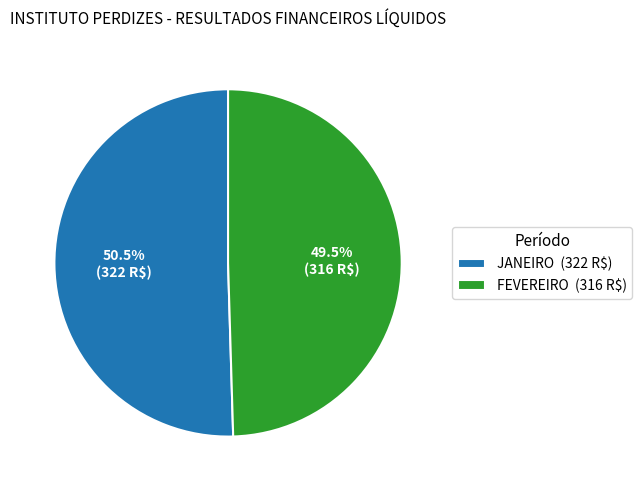

To the nearest percent, what is the combined percentage of FEVEREIRO and JANEIRO?

100%